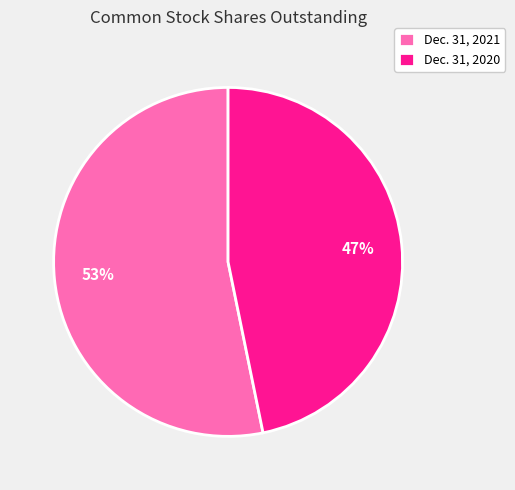

To the nearest percent, what percentage of the pie is Dec. 31, 2021?

53%